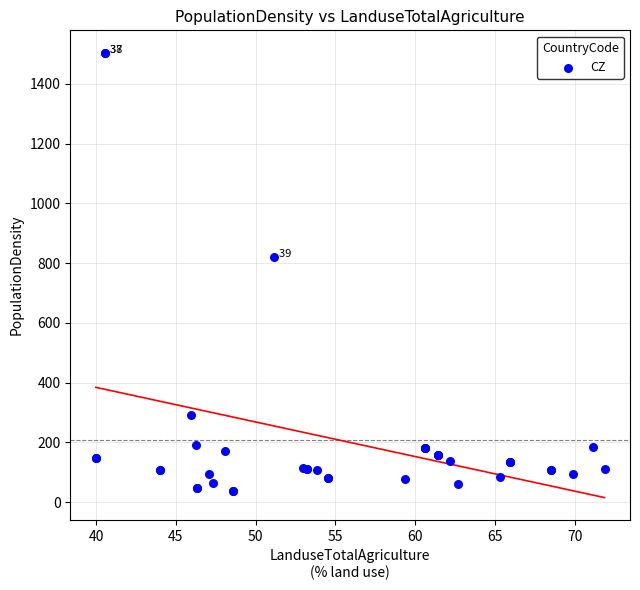

What Y value in the scatter plot is closest to 771?

819